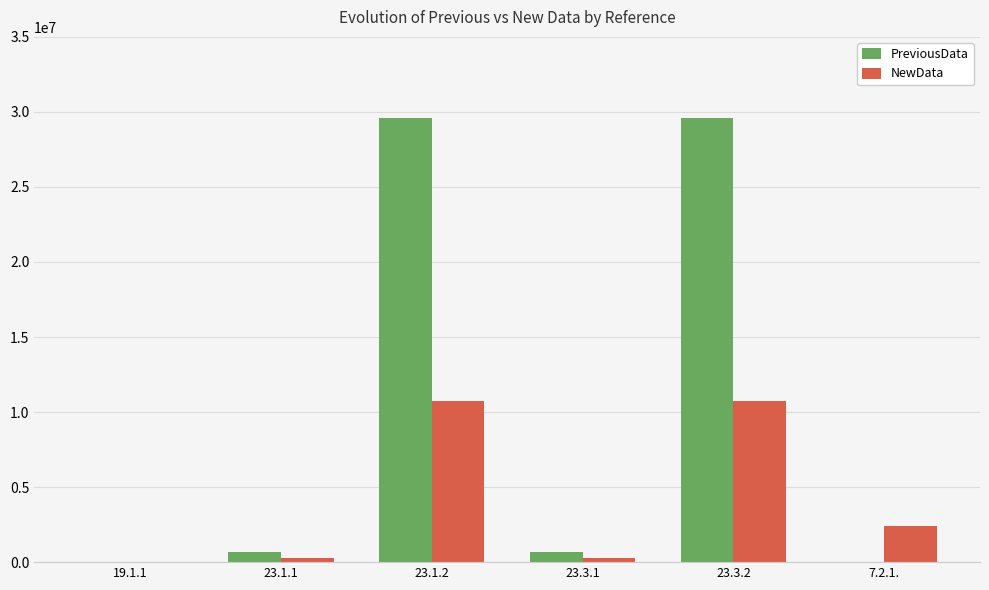

Where does the PreviousData series first go above 703679?

23.1.1